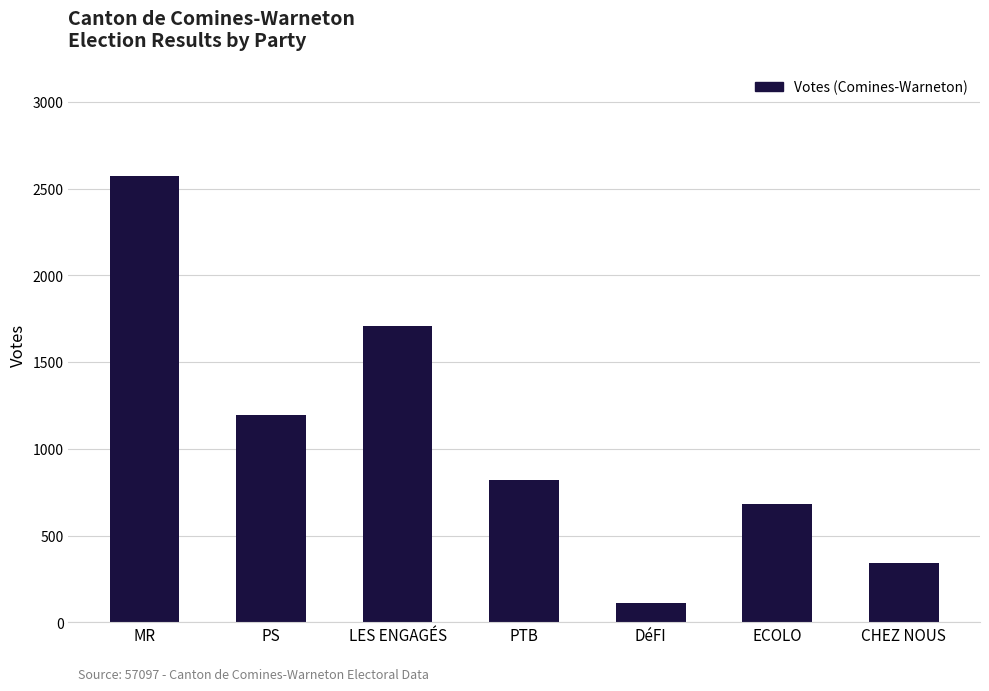

At which category does the chart reach its minimum across all series?

DéFI